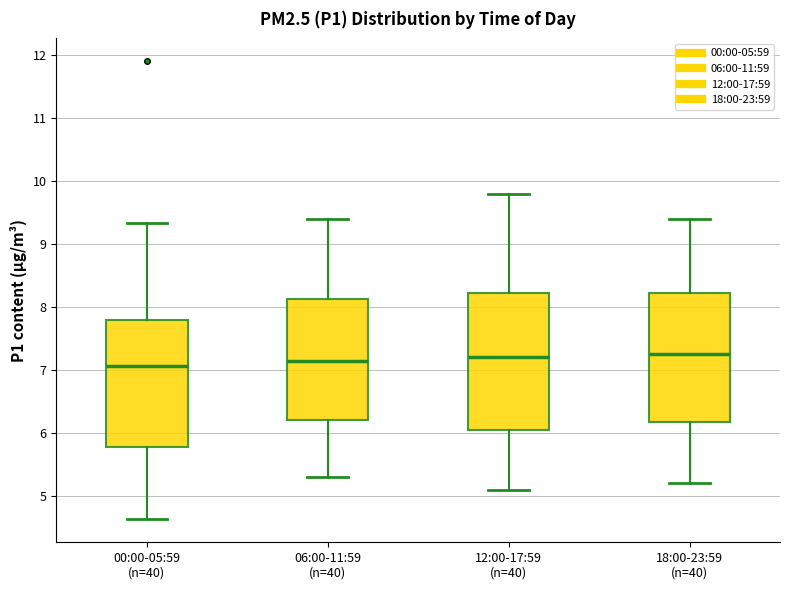

Reading left to right, transcribe this box plot: for each box, give where its median line is, the range the box spans, and where its two whiskers end, as read against the y-axis. The values are not printed on the chart, so give them approximately, as read against the axis.

00:00-05:59 (n=40): median 7.1, box 5.8 to 7.8, whiskers 4.6 to 9.3
06:00-11:59 (n=40): median 7.2, box 6.2 to 8.1, whiskers 5.3 to 9.4
12:00-17:59 (n=40): median 7.2, box 6.1 to 8.2, whiskers 5.1 to 9.8
18:00-23:59 (n=40): median 7.3, box 6.2 to 8.2, whiskers 5.2 to 9.4